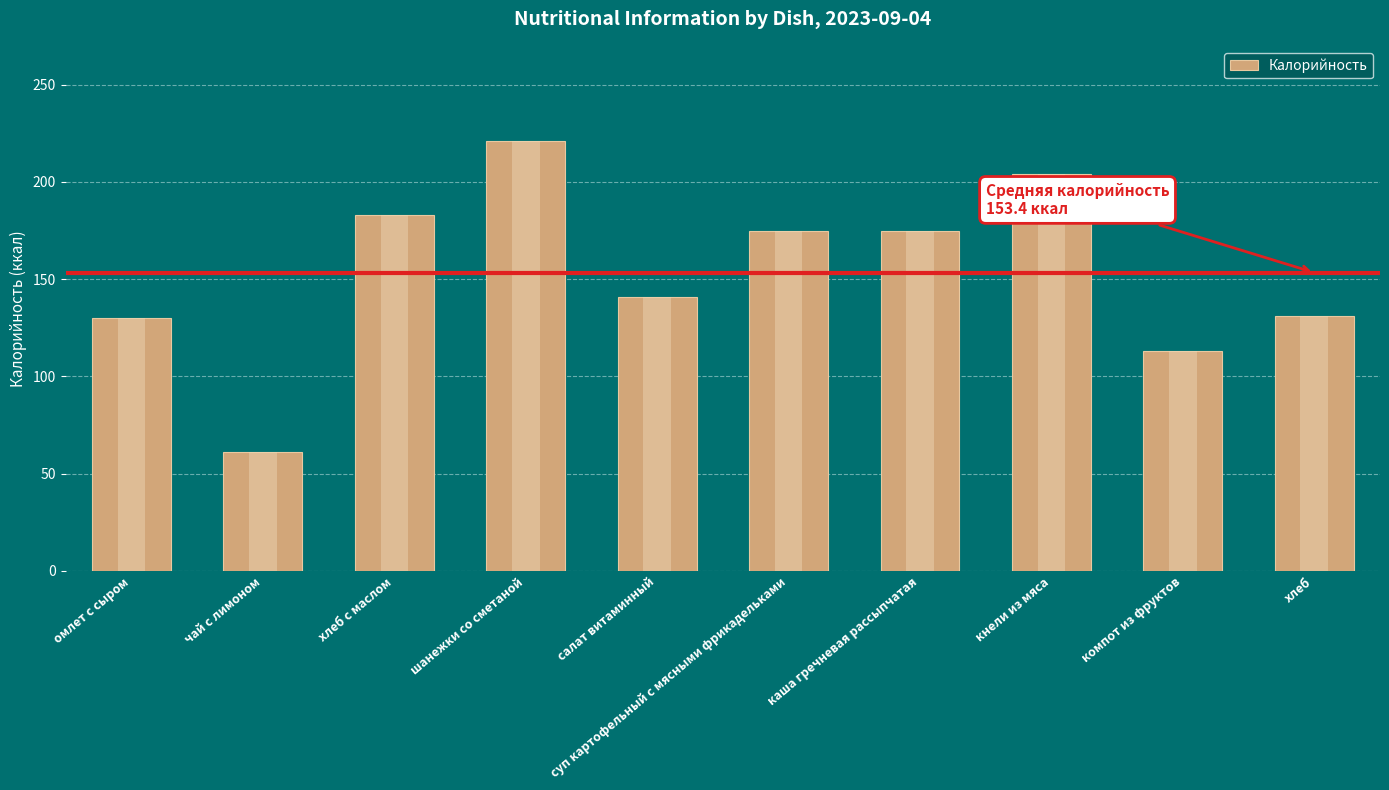

What is the maximum value shown in the chart?

221